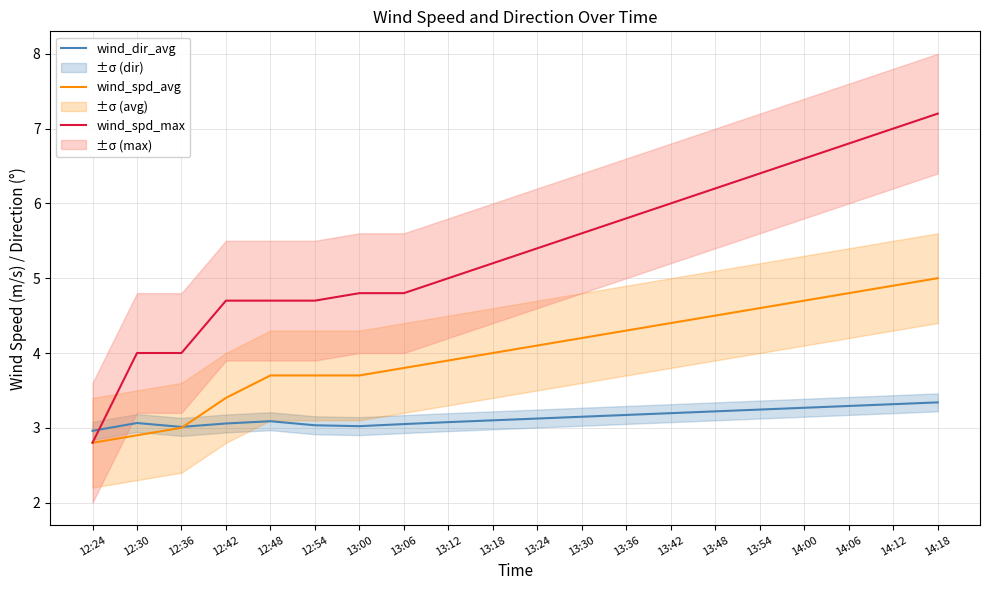

The value of wind_spd_avg at 13:42 is 6.7. True or false?

False